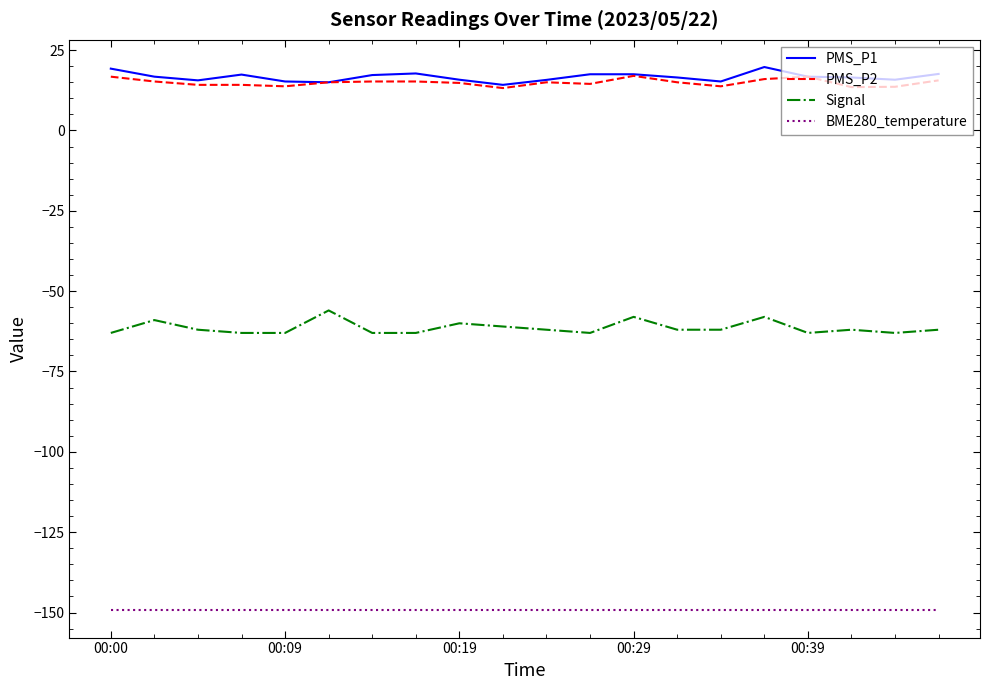

True or false: Signal and PMS_P1 cross at least once.

False